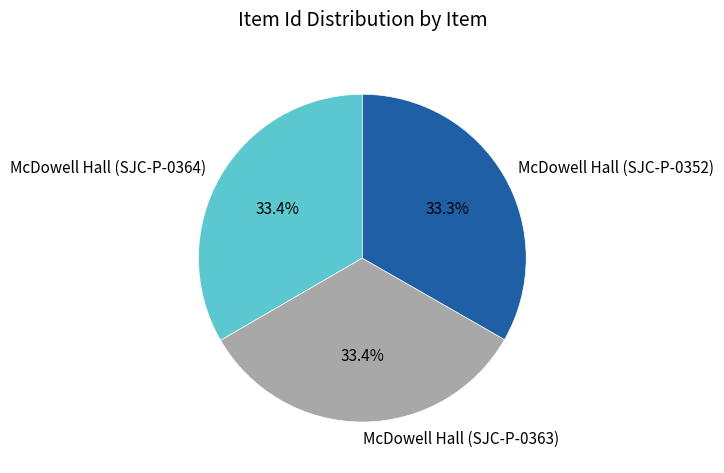

How many slices are in this pie chart?

3